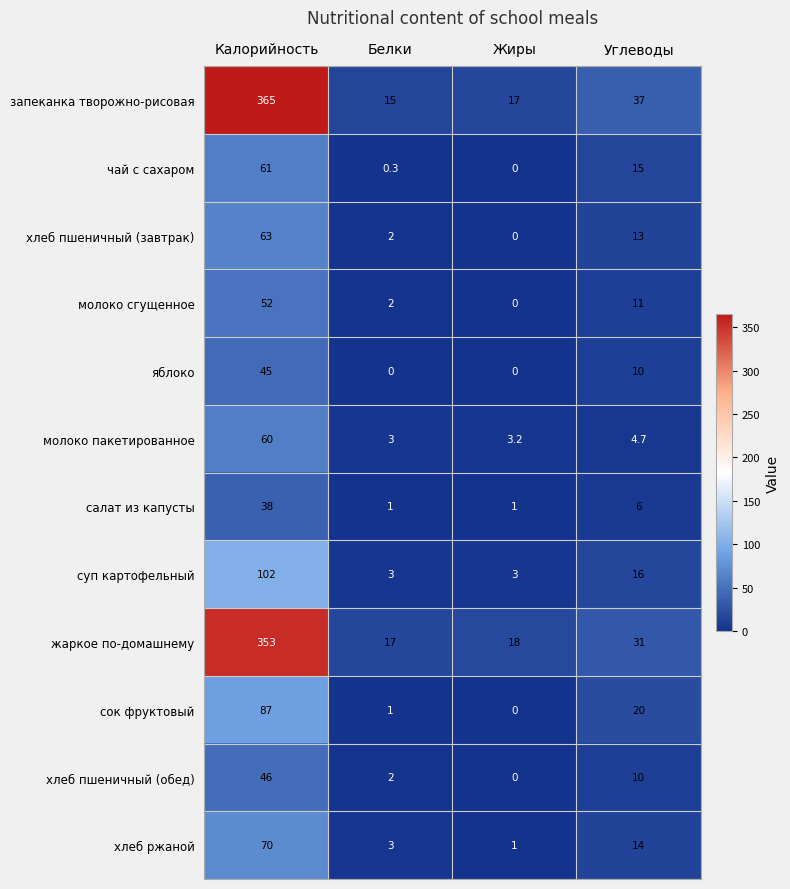

At which label does суп картофельный reach its peak?

Калорийность